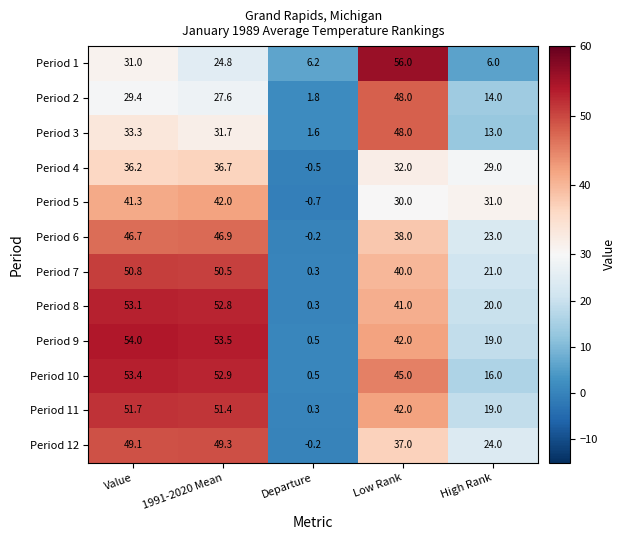

What is the total value across all series at Value?

530.0